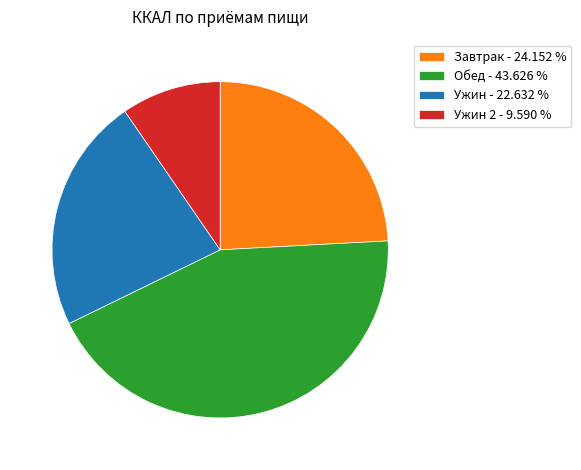

Combined, do Ужин - 22.632 % and Завтрак - 24.152 % account for over 50%?

No